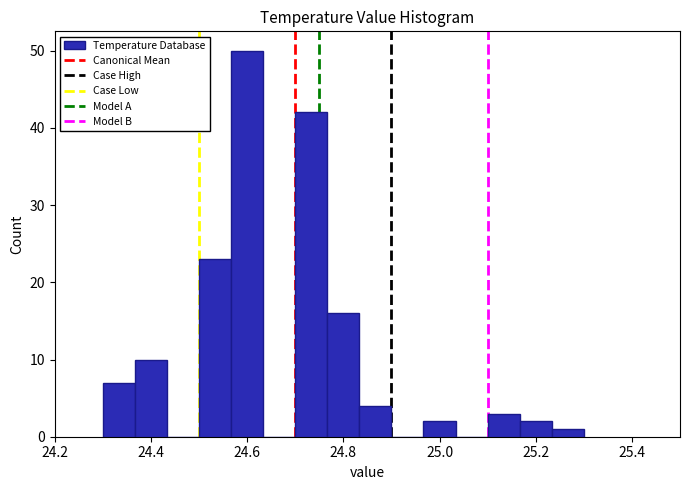

Around what value on the x-axis is the tallest bar? Give the approximate position of its centre, as read against the axis.

24.60